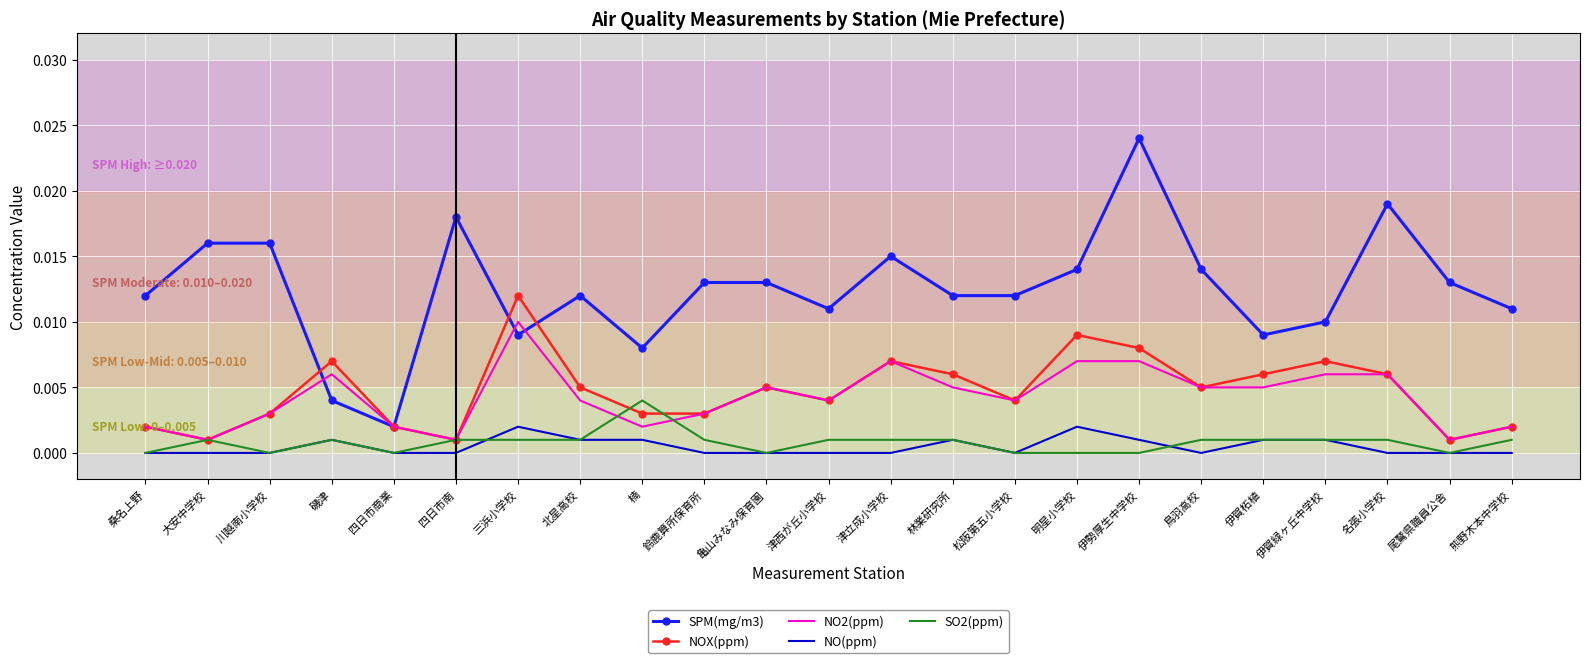

True or false: NOX(ppm) has a value of 0.0 at 四日市商業.

True